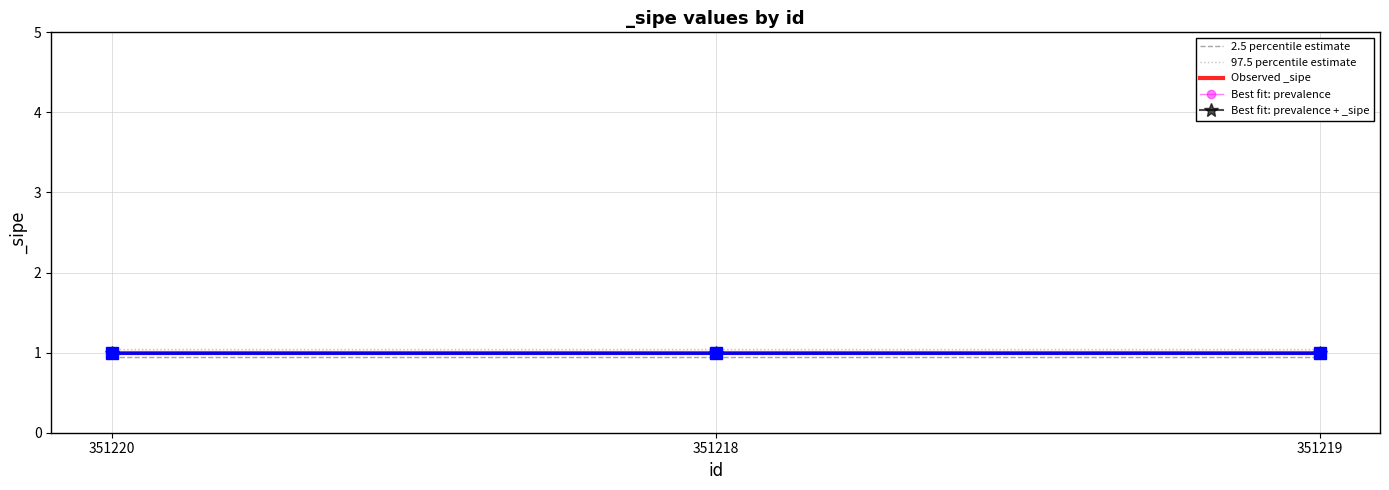

Reading left to right, extract all data points from this chart.

2.5 percentile estimate: 0.9	0.9	0.9
97.5 percentile estimate: 1.1	1.1	1.1
Observed _sipe: 1.0	1.0	1.0
Best fit: prevalence: 1.0	1.0	1.0
Best fit: prevalence + _sipe: 1.0	1.0	1.0